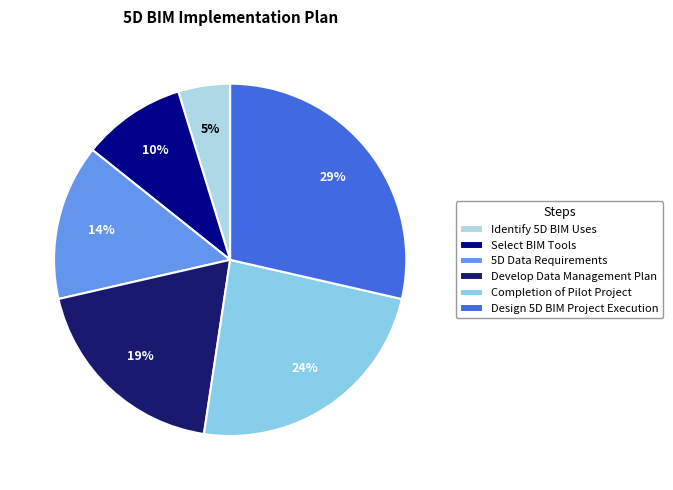

To the nearest percent, what portion does Completion of Pilot Project represent?

24%